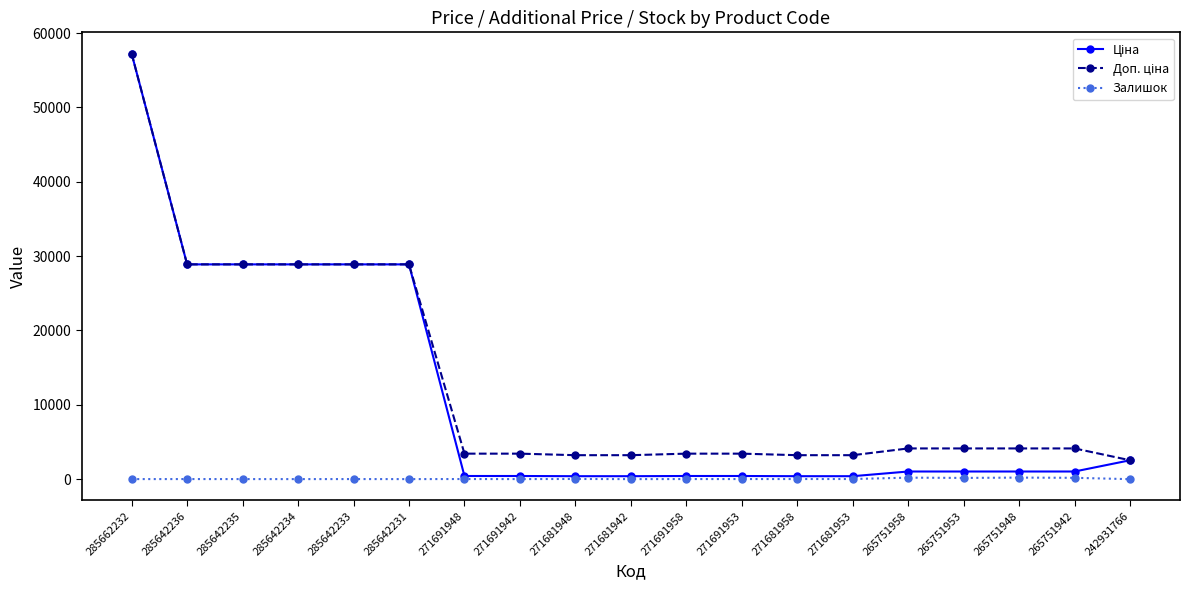

At which category is the sum across all series the highest?

285662232